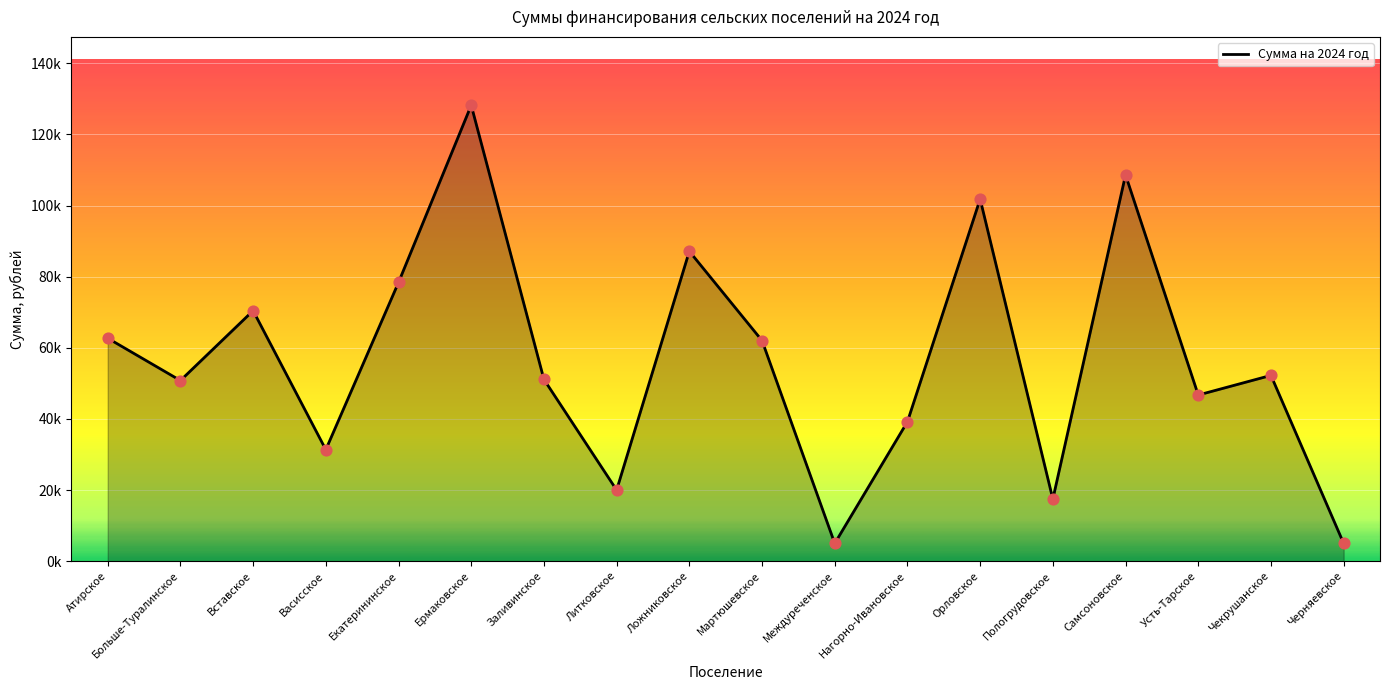

What is the change in value from Усть-Тарское to Черняевское?

-41719.9